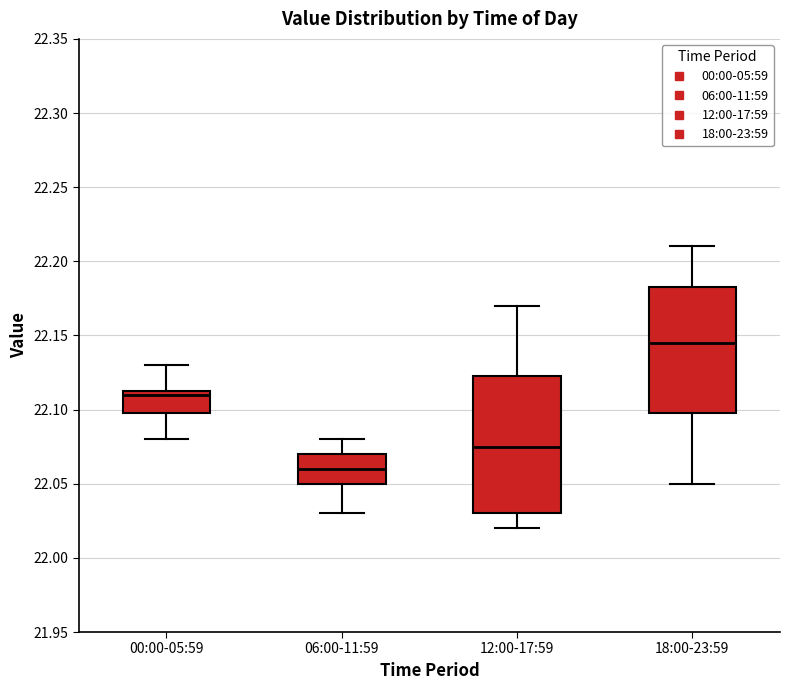

Comparing the boxes themselves (not the whiskers), which one is the tallest?

12:00-17:59